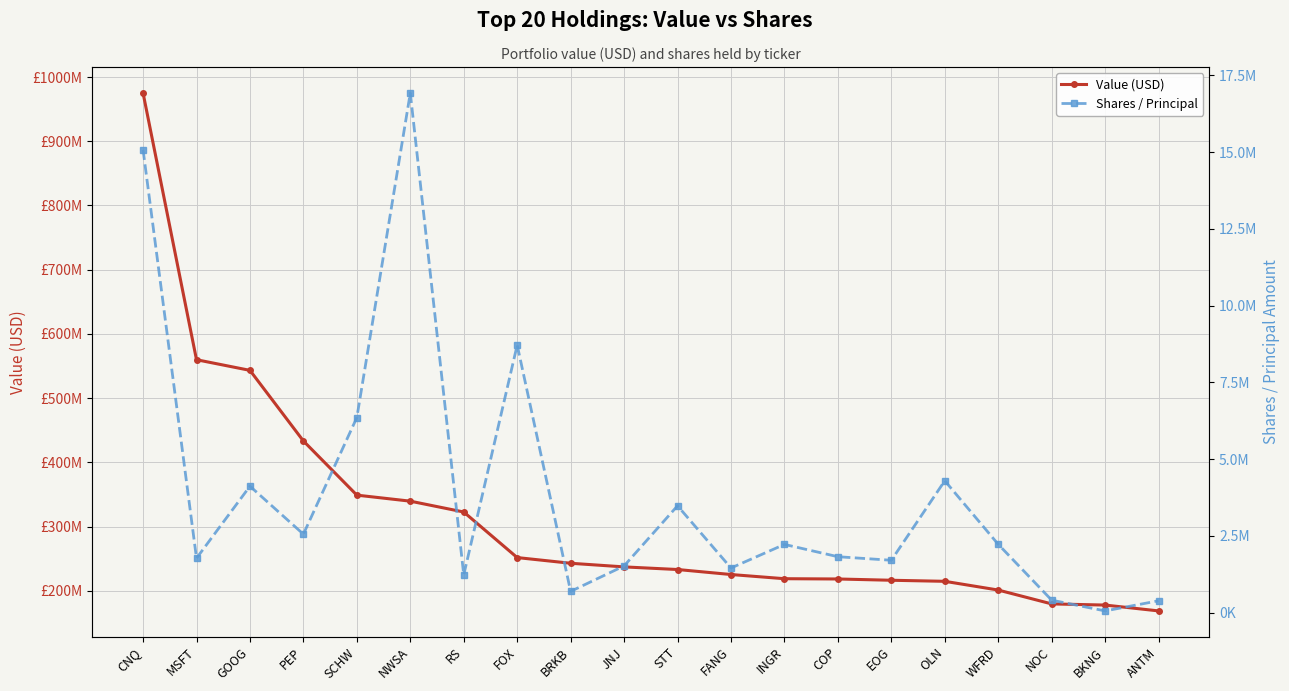

Count the number of data series in this chart.

2